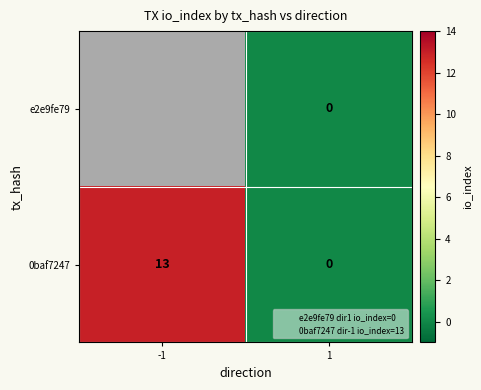

Rank the series at 1 from lowest to highest value.

e2e9fe79, 0baf7247